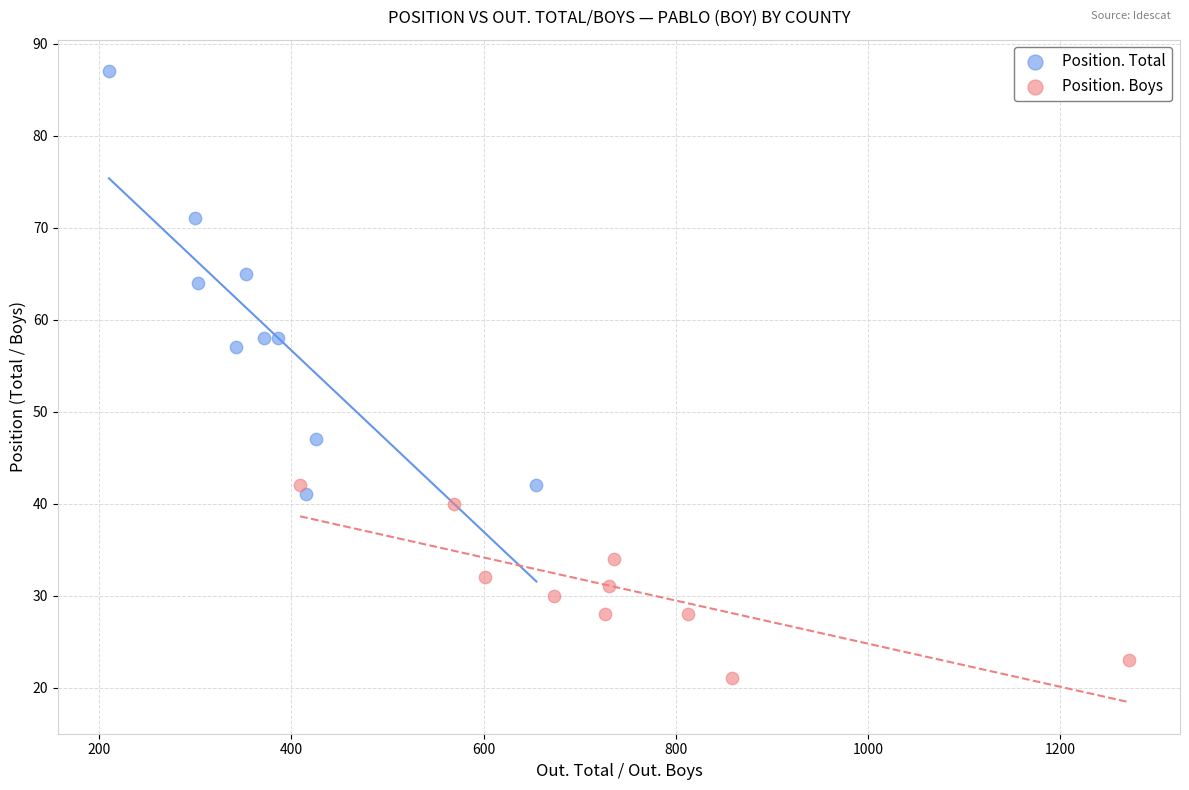

Which series has the widest spread of Y values?

Position. Total